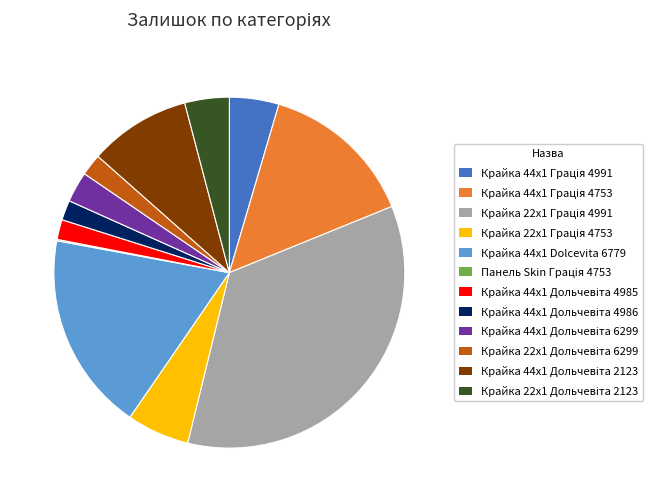

Does any single category account for the majority?

No